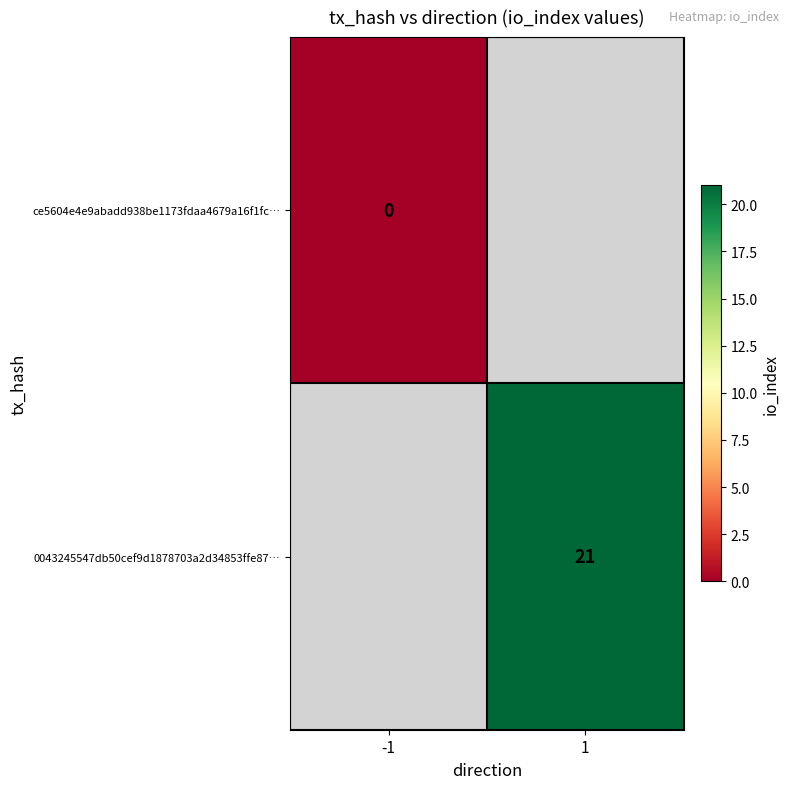

Is it true that 0043245547db50cef9d1878703a2d34853ffe87… equals 21 at 1?

True